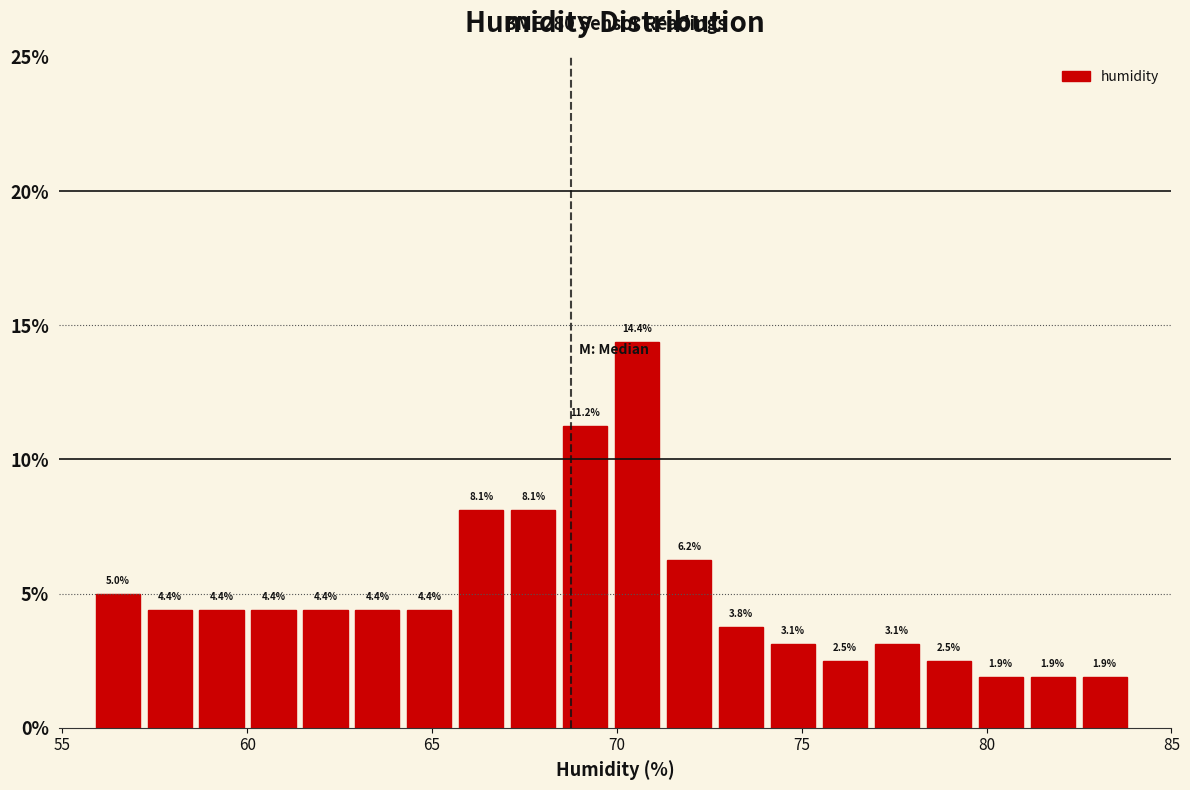

Read against the x-axis, roughly where is the centre of the tallest bar?

70.5